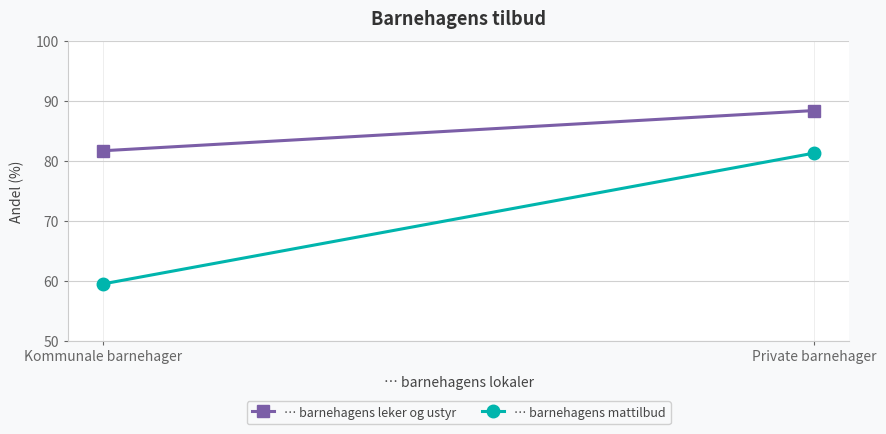

List the labels in order of … barnehagens mattilbud value, largest first.

Private barnehager, Kommunale barnehager